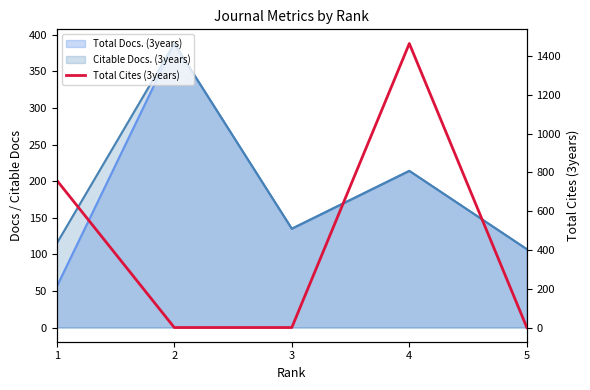

At which category does the chart reach its peak across all series?

4